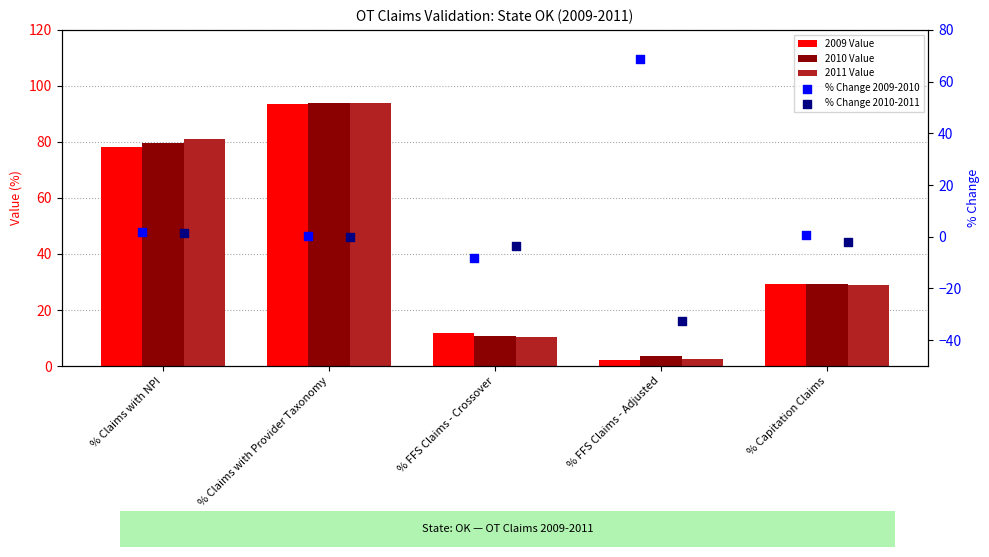

Which series has the widest spread of Y values?

2009 Value